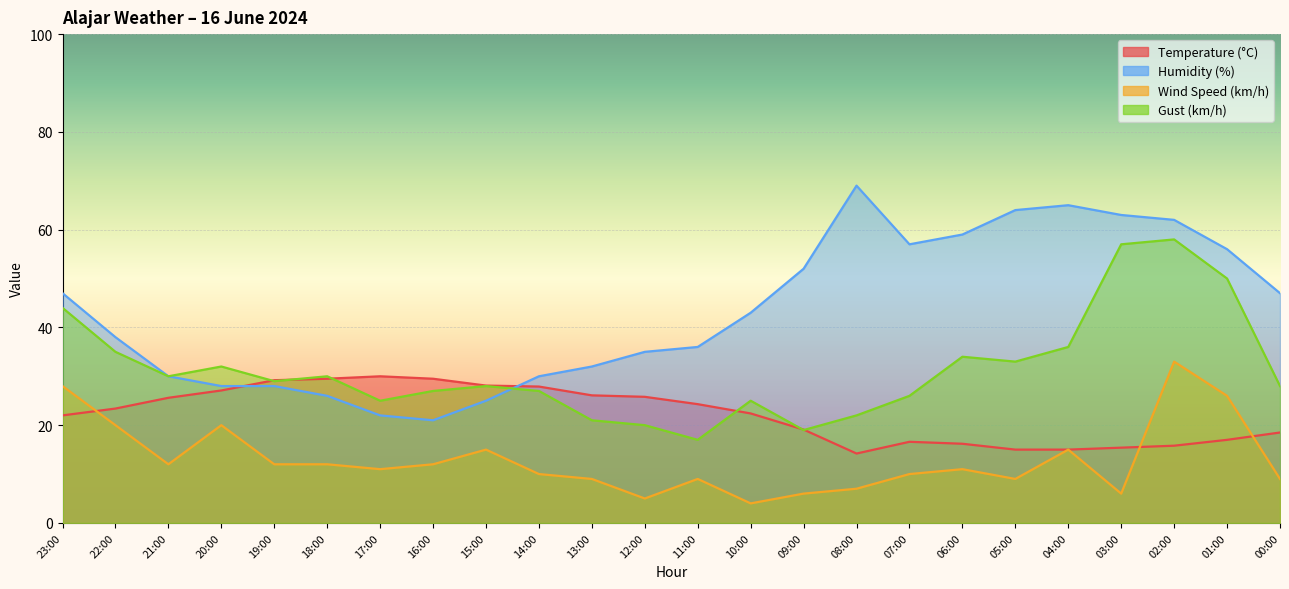

True or false: Wind Speed (km/h) and Humidity (%) cross at least once.

False